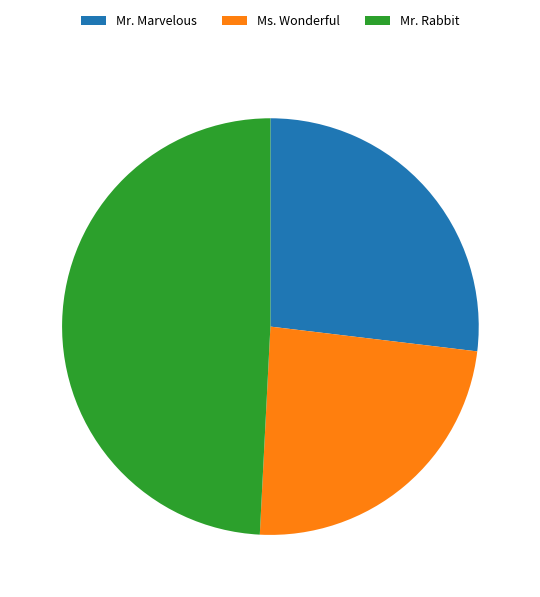

What is the smallest slice in the pie chart?

Ms. Wonderful